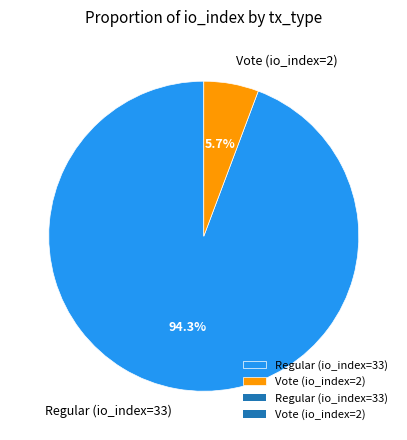

Which has a higher value, Vote (io_index=2) or Regular (io_index=33)?

Regular (io_index=33)